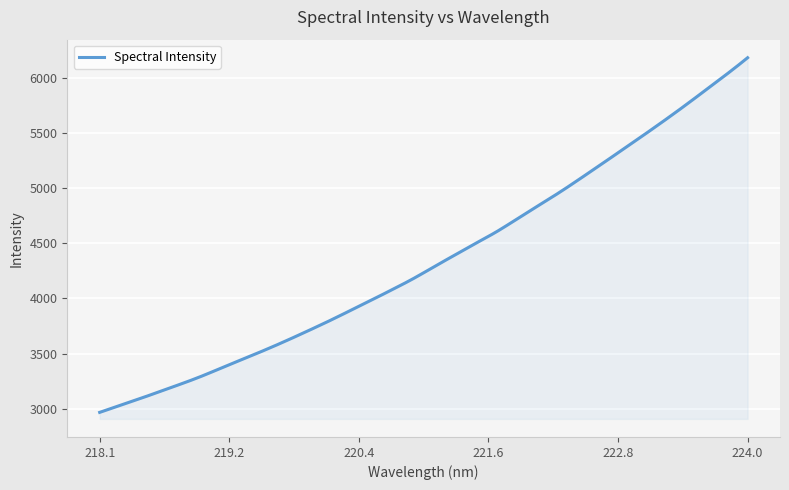

What is the maximum value shown in the chart?

6184.2